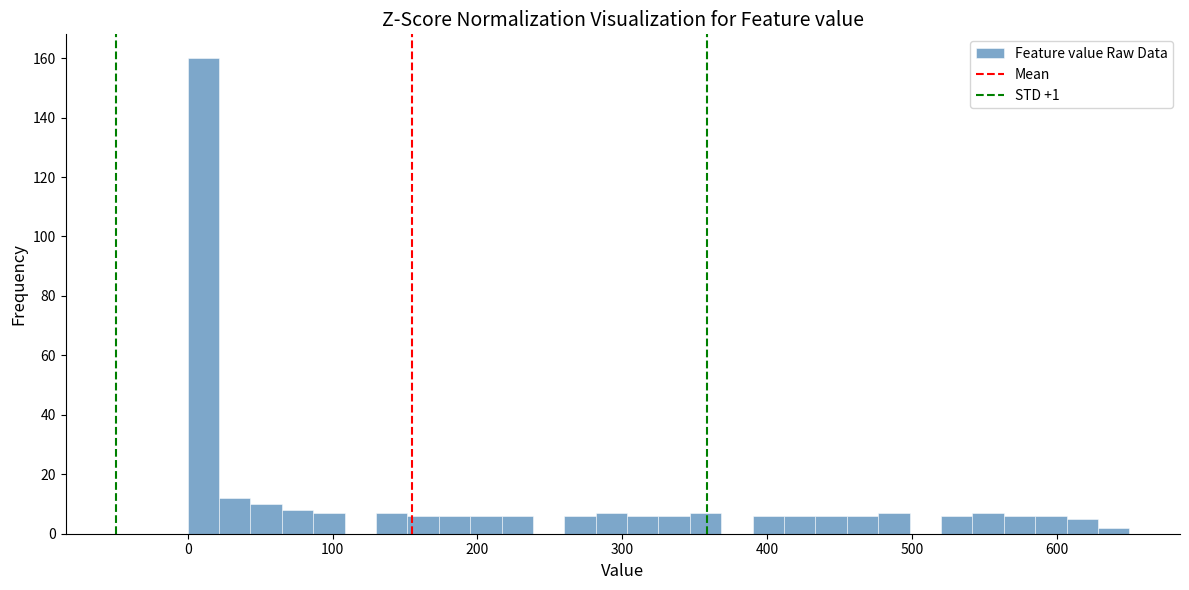

Read against the x-axis, roughly where is the centre of the tallest bar?

10